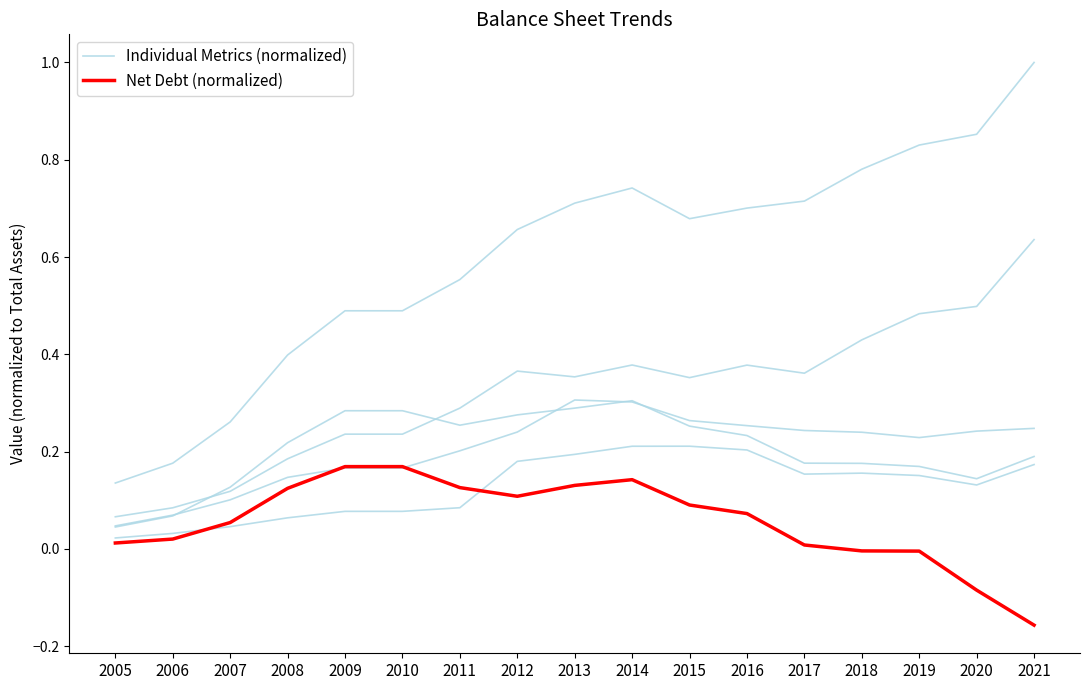

At 2017, list the series in order from smallest to largest.

Net Debt (normalized), Individual Metrics (normalized)